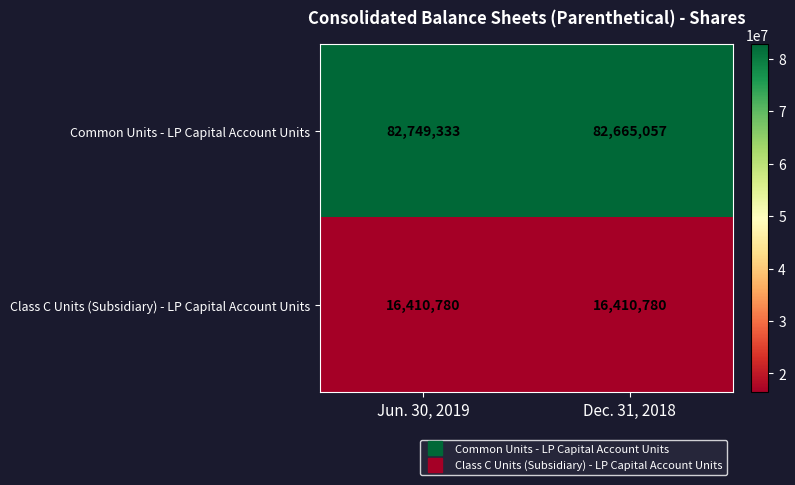

Read the Common Units - LP Capital Account Units value at Dec. 31, 2018, to the nearest 100.

82665100